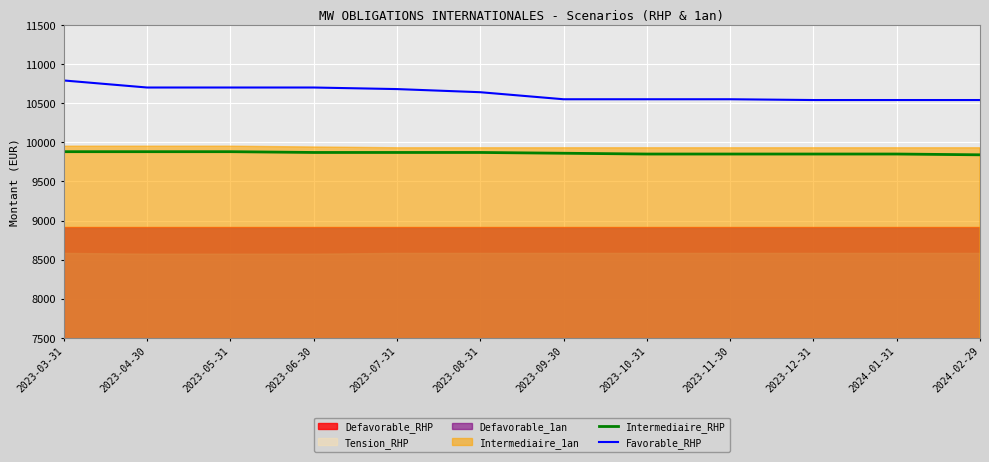

True or false: Favorable_RHP and Intermediaire_RHP cross at least once.

False